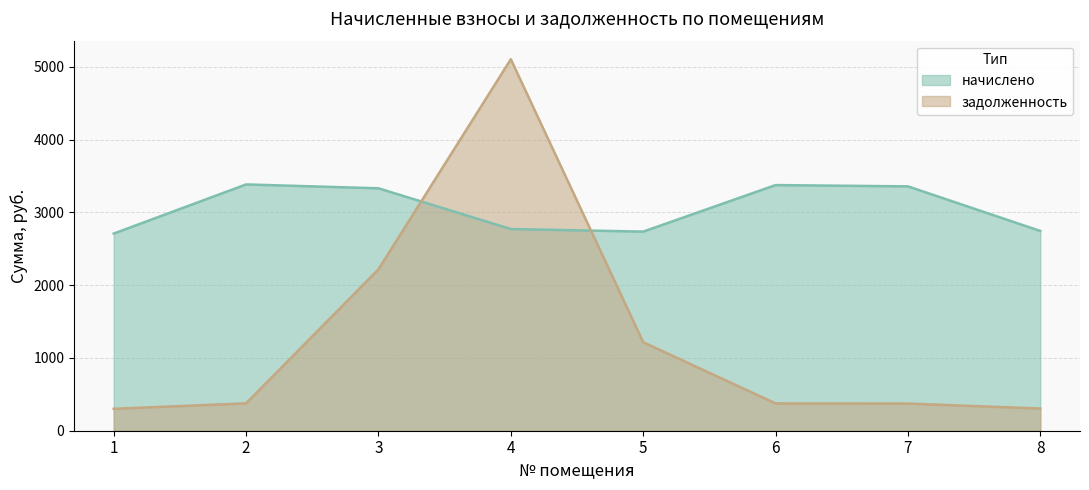

Between 3 and 4, which series saw the biggest shift?

задолженность